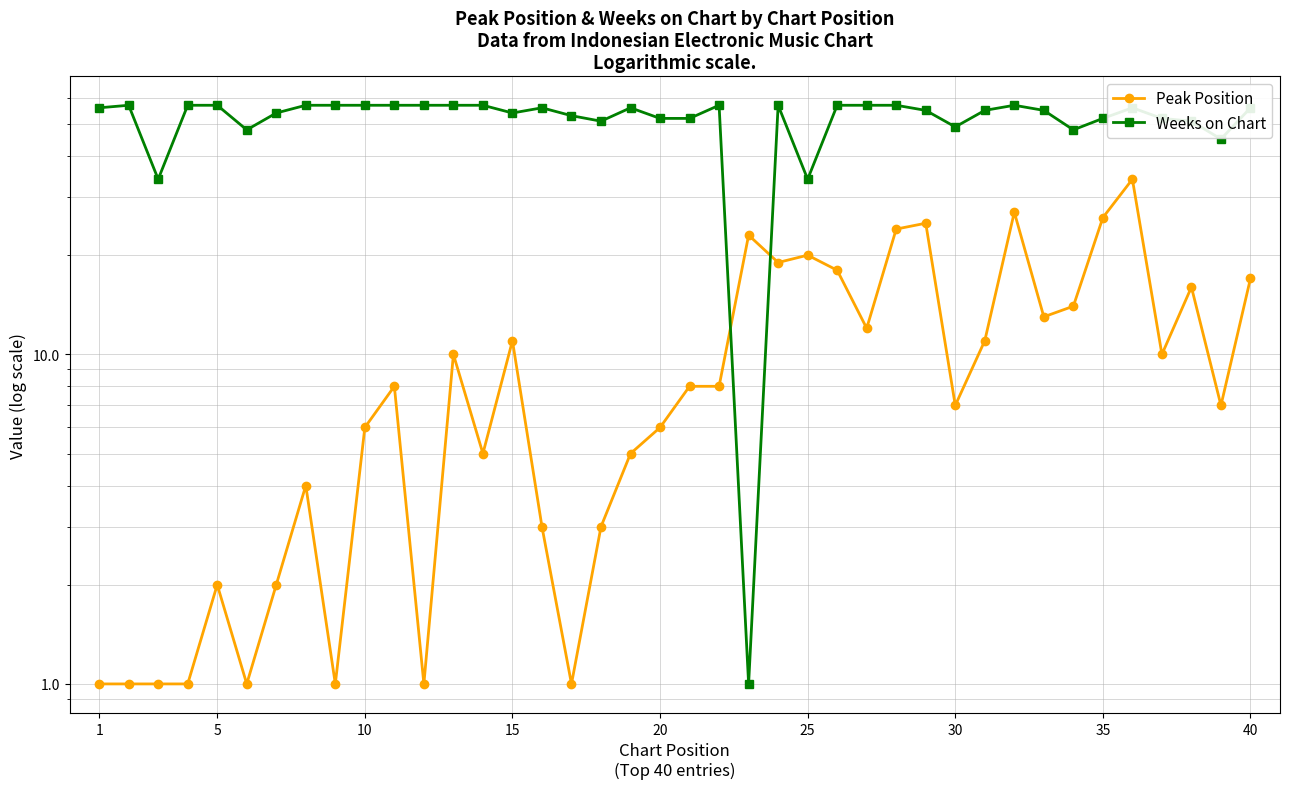

Is the value of Weeks on Chart at 23 greater than the value of Peak Position at 38?

Yes